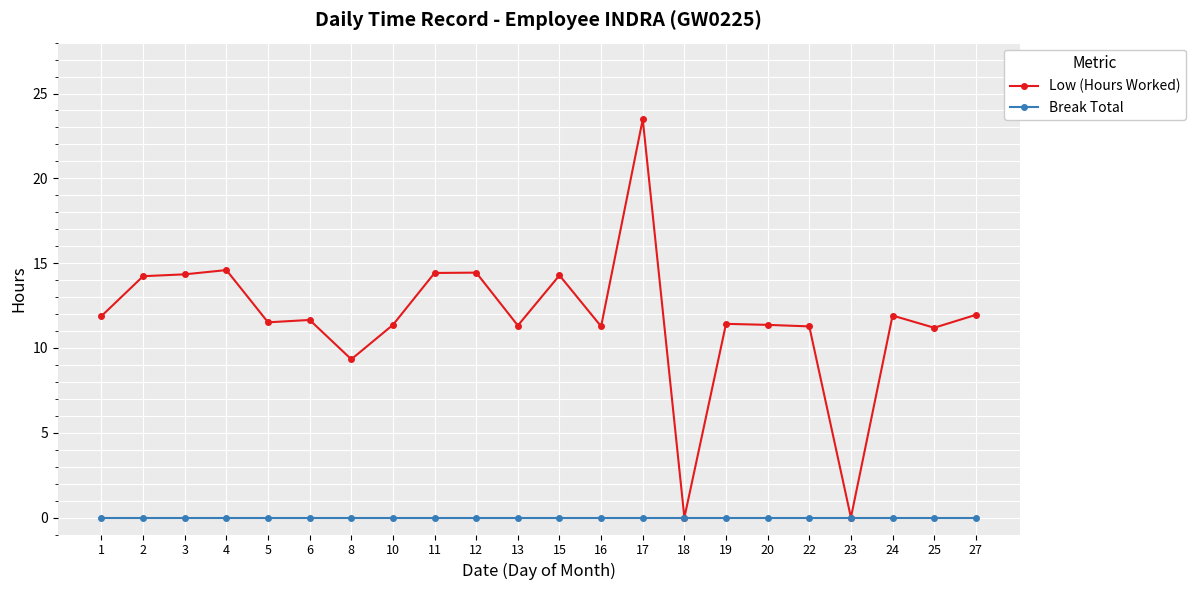

What is the total value across all series at 24?

11.9